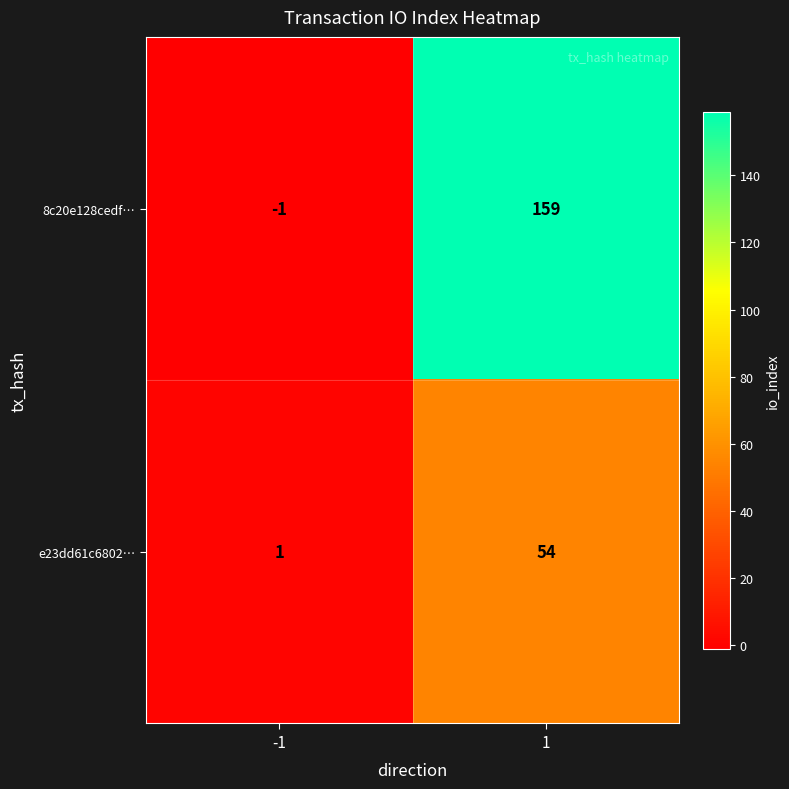

Rank the categories by 8c20e128cedf… value from lowest to highest.

-1, 1